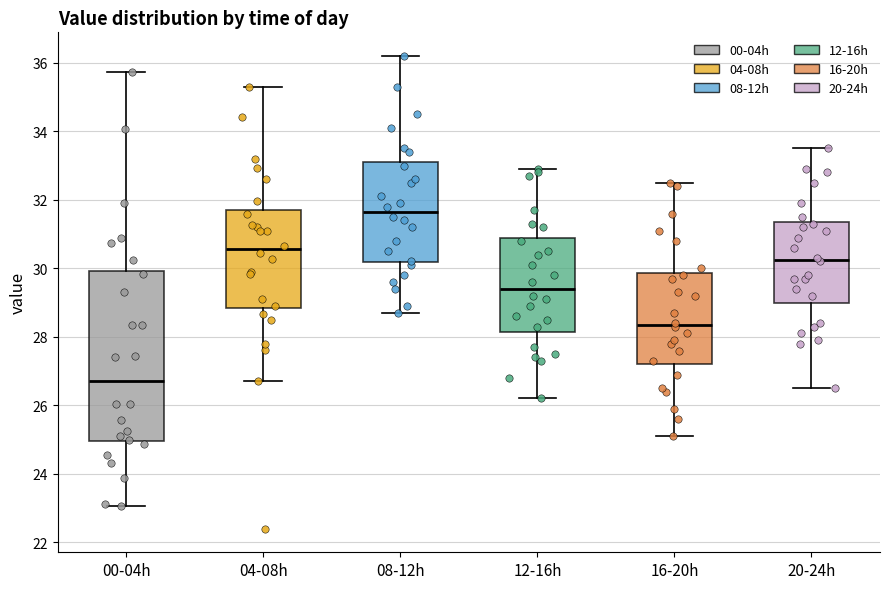

Where does the lower whisker of the box for 00-04h end on the y-axis? The values are not printed on the chart, so give them approximately, as read against the axis.

23.0